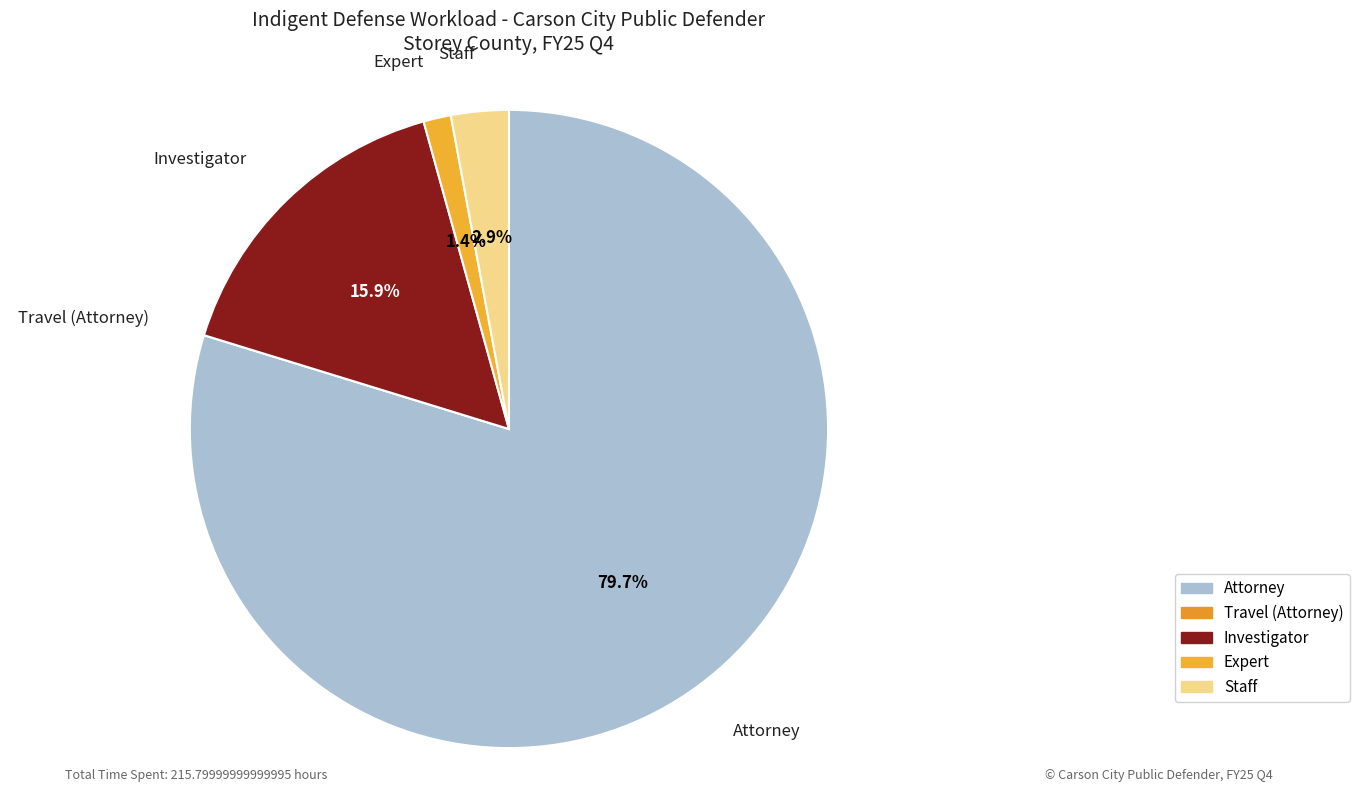

What is the majority slice?

Attorney